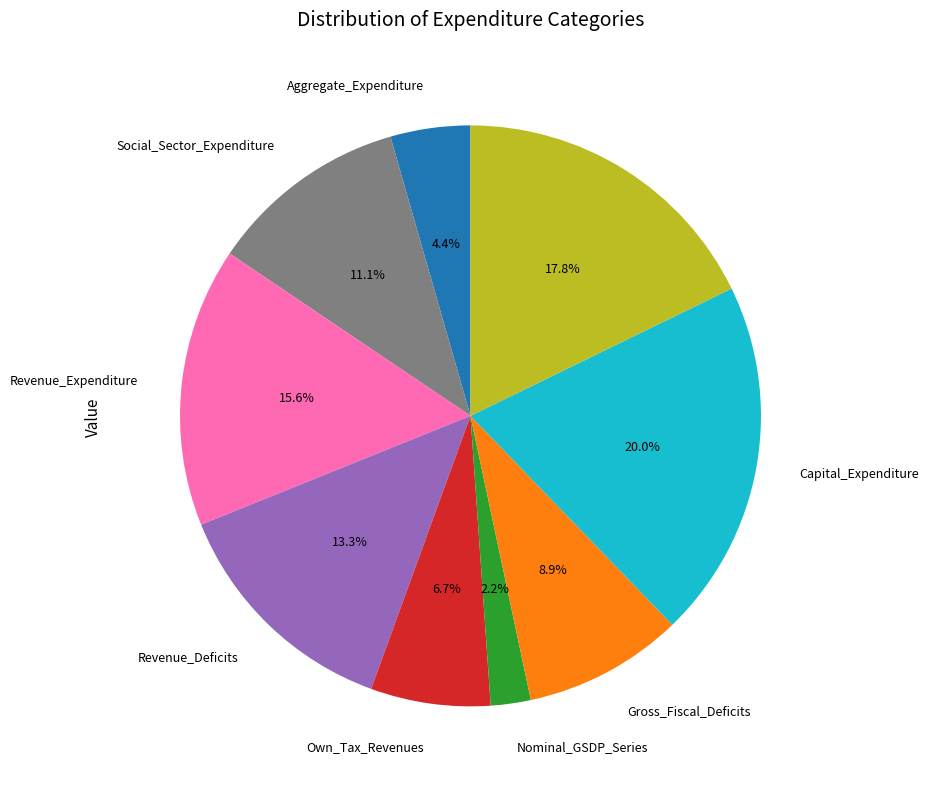

Is there a majority slice in this chart?

No